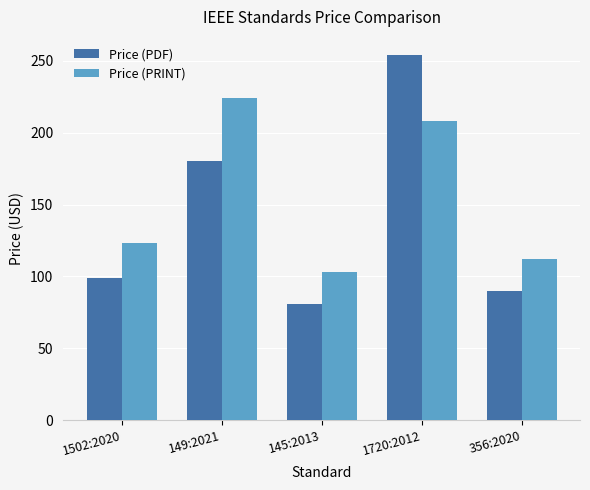

What is the difference between the maximum and minimum values in the Price (PRINT) series?

121